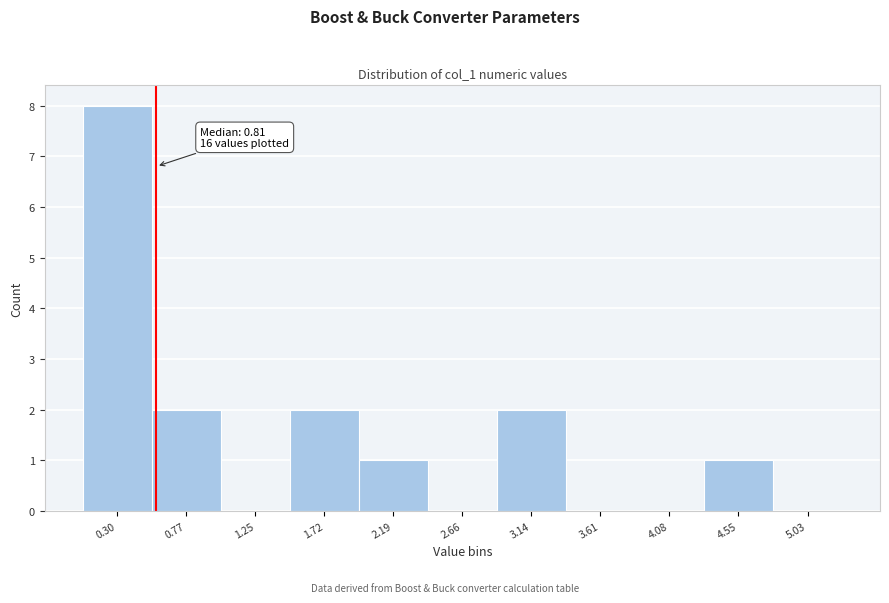

Reading left to right, what are all the values shown in this chart?

0.30=8	0.77=2	1.25=0	1.72=2	2.19=1	2.66=0	3.14=2	3.61=0	4.08=0	4.55=1	5.03=0